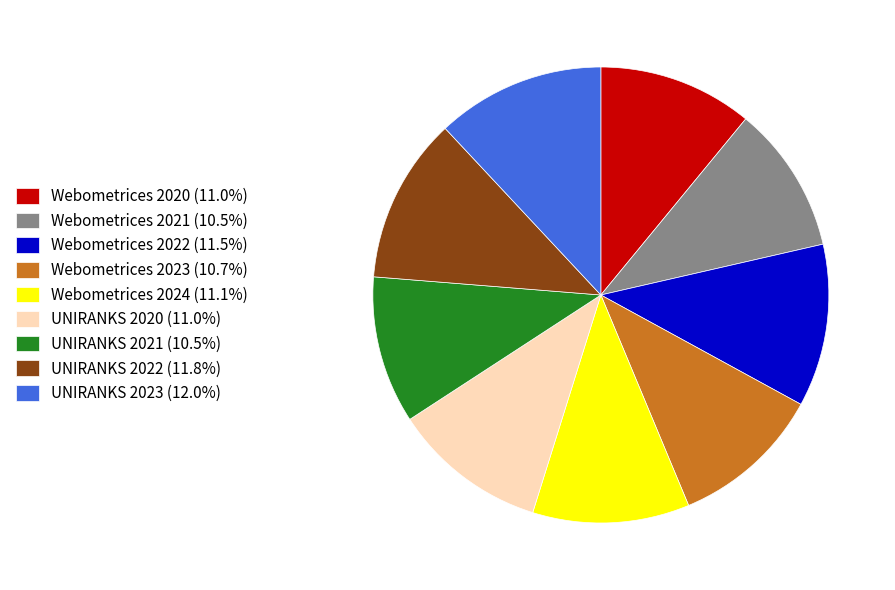

Do Webometrices 2020 (11.0%) and UNIRANKS 2021 (10.5%) together represent more than half of the pie?

No